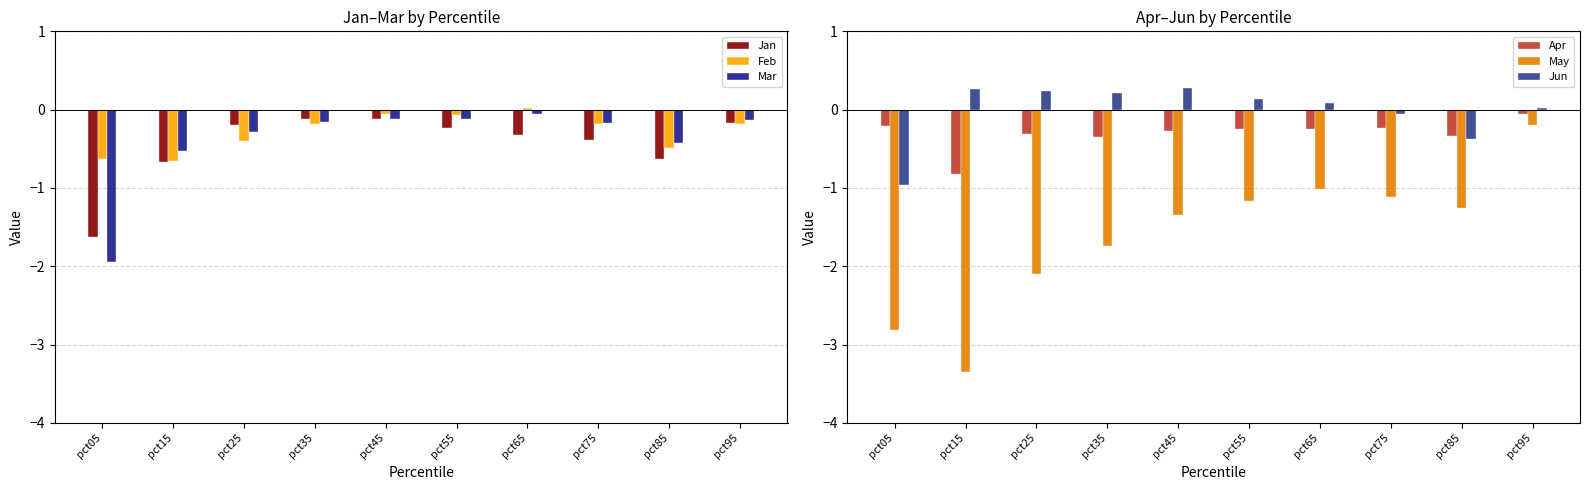

What is the greatest value displayed?

0.3